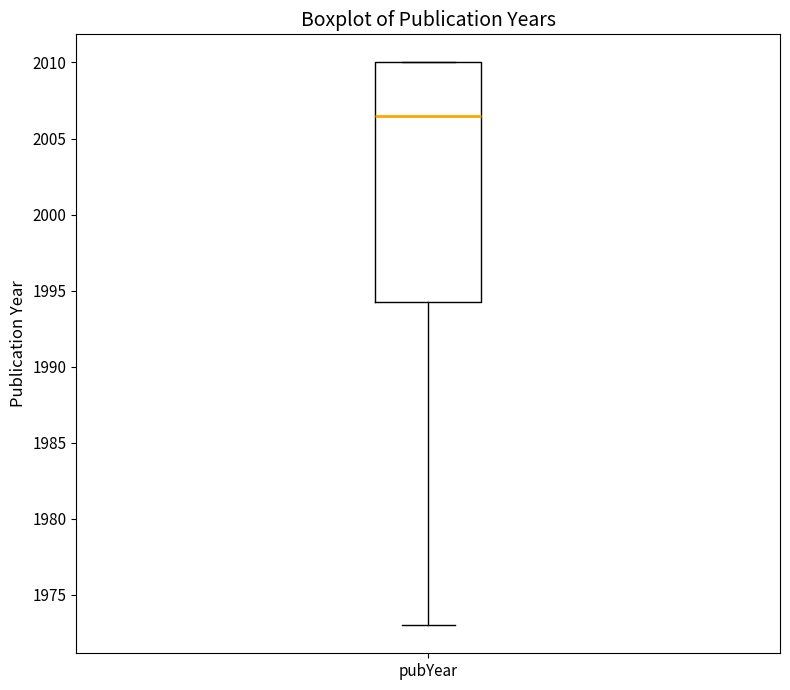

Transcribe this box plot: give where the median line is, the range the box spans, and where the two whiskers end, as read against the y-axis. The values are not printed on the chart, so give them approximately, as read against the axis.

median 2006.5, box 1994.5 to 2010.0, whiskers 1973.0 to 2010.0